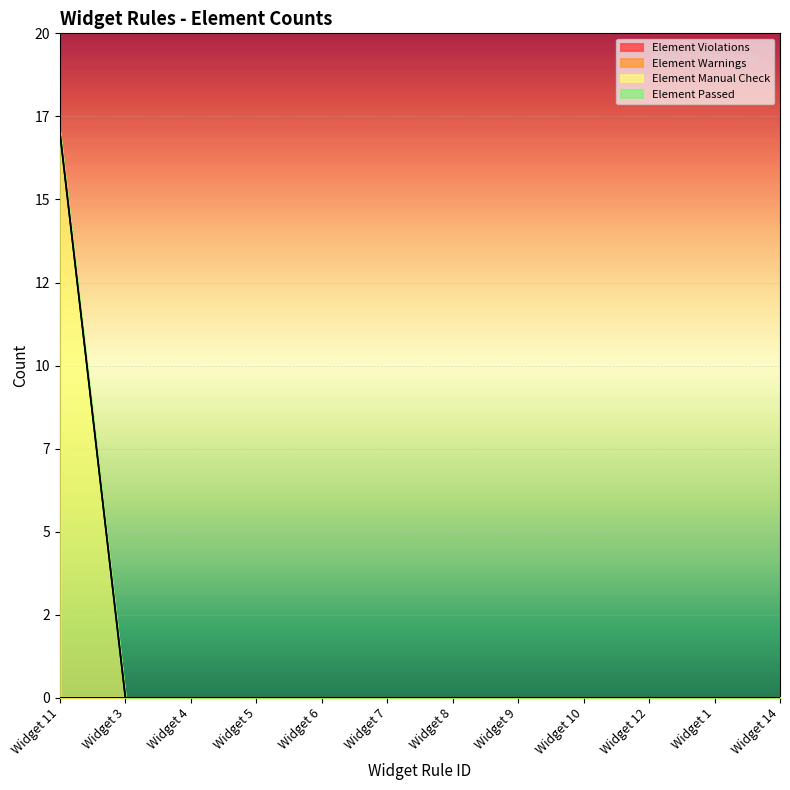

Reading left to right, extract all data points from this chart.

Element Violations: Widget 11=0	Widget 3=0	Widget 4=0	Widget 5=0	Widget 6=0	Widget 7=0	Widget 8=0	Widget 9=0	Widget 10=0	Widget 12=0	Widget 1=0	Widget 14=0
Element Warnings: Widget 11=0	Widget 3=0	Widget 4=0	Widget 5=0	Widget 6=0	Widget 7=0	Widget 8=0	Widget 9=0	Widget 10=0	Widget 12=0	Widget 1=0	Widget 14=0
Element Manual Check: Widget 11=17	Widget 3=0	Widget 4=0	Widget 5=0	Widget 6=0	Widget 7=0	Widget 8=0	Widget 9=0	Widget 10=0	Widget 12=0	Widget 1=0	Widget 14=0
Element Passed: Widget 11=0	Widget 3=0	Widget 4=0	Widget 5=0	Widget 6=0	Widget 7=0	Widget 8=0	Widget 9=0	Widget 10=0	Widget 12=0	Widget 1=0	Widget 14=0